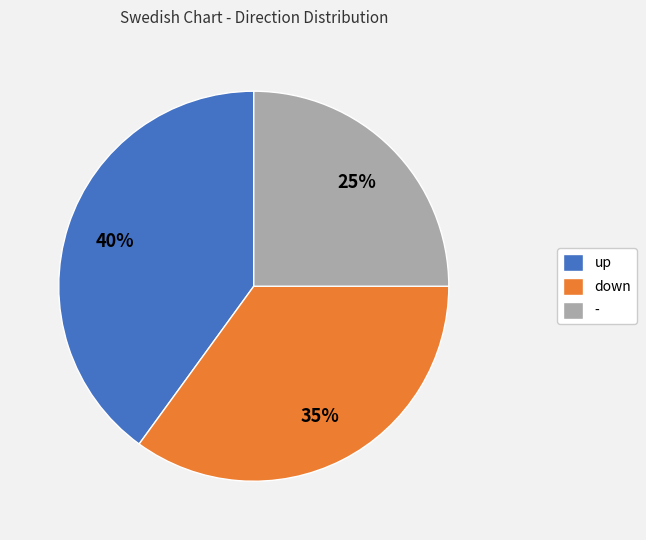

To the nearest percent, what is the difference between the largest and smallest slice percentages?

15%